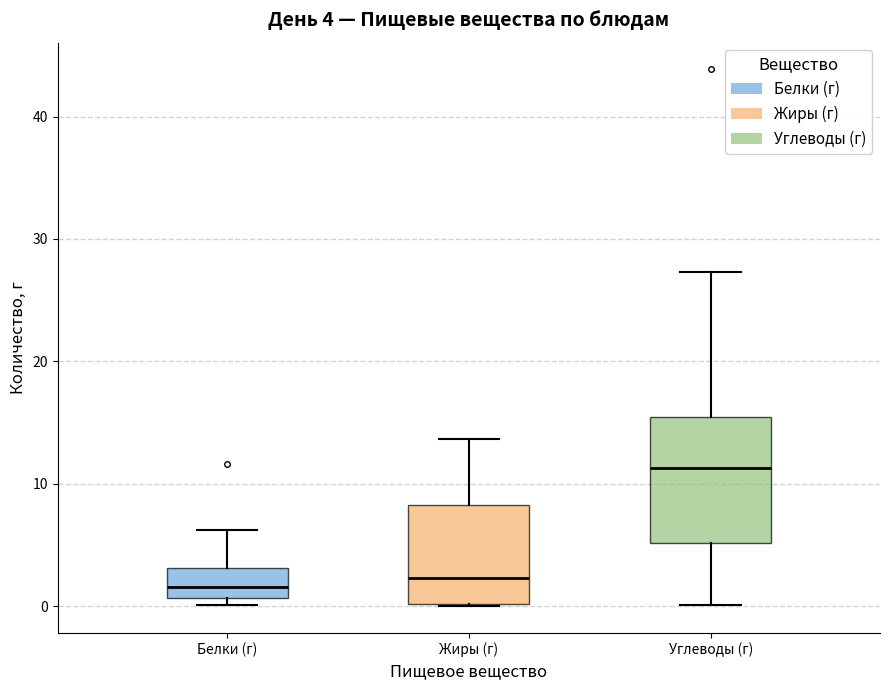

Which box's median line is the highest?

Углеводы (г)